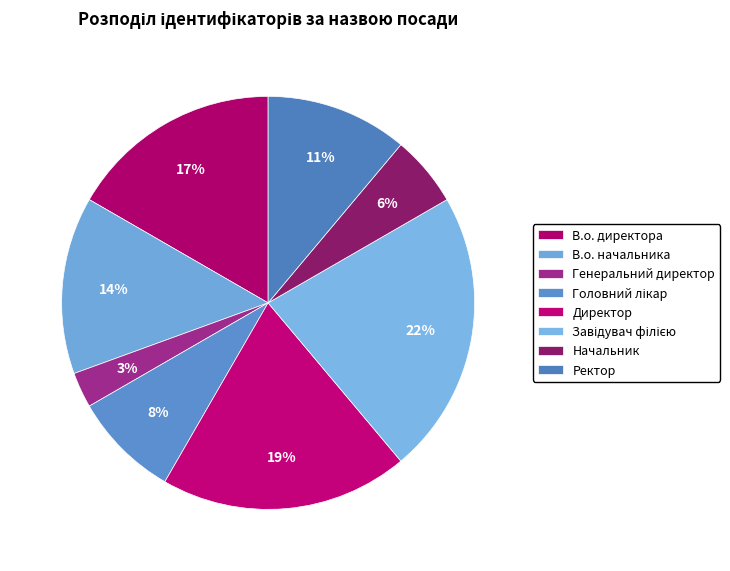

Which slice is the largest?

Завідувач філією